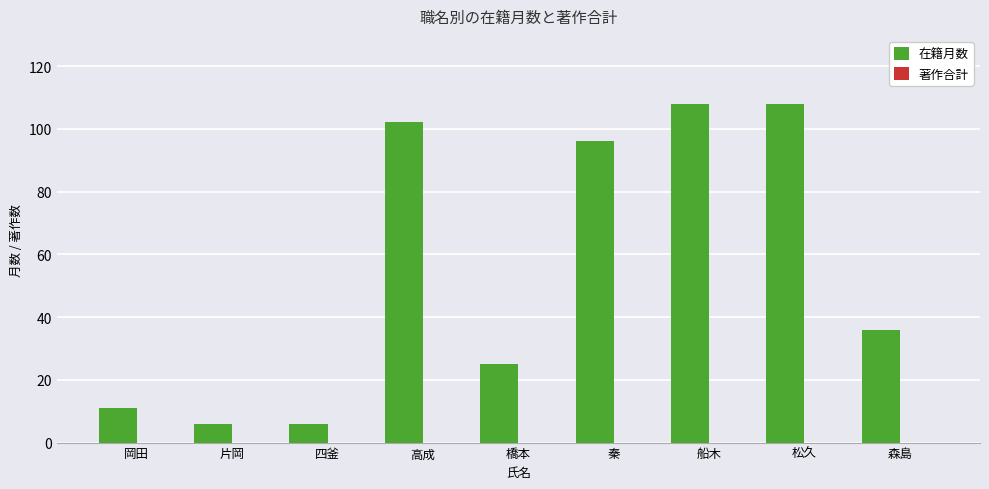

How many bars are there in total?

9